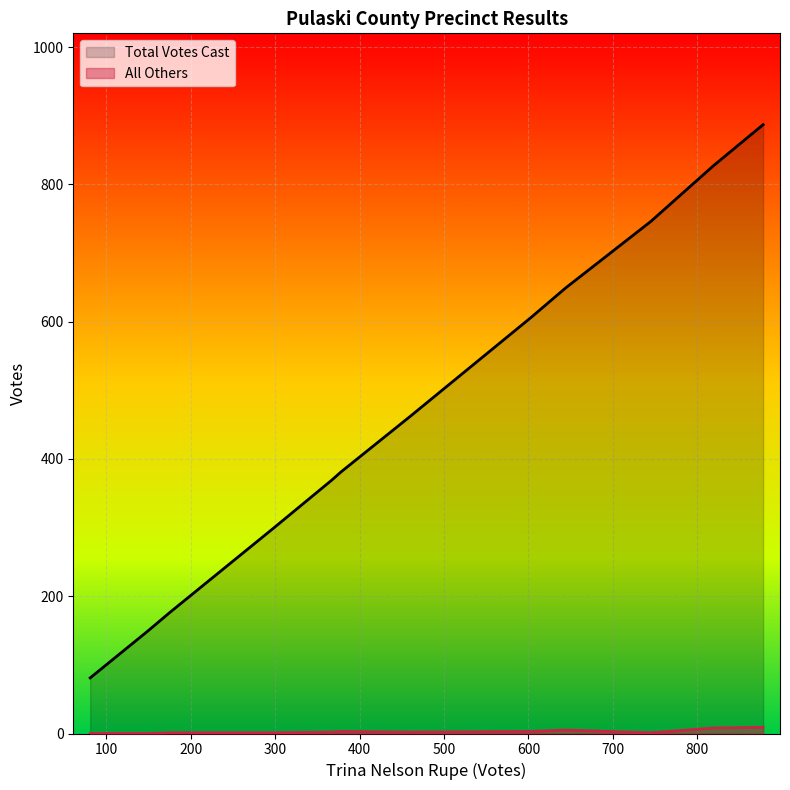

What is the average value of the All Others series?

3